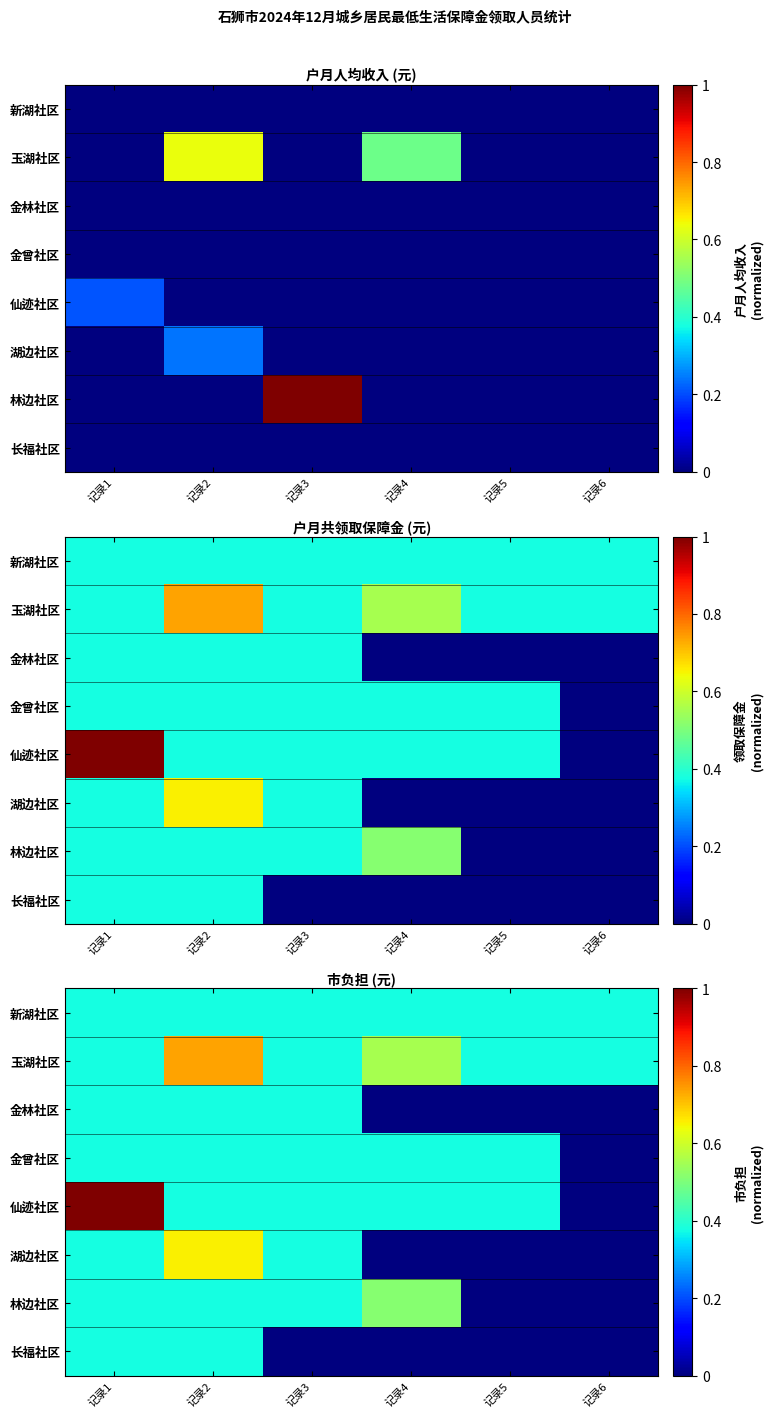

At how many categories does at least one series exceed 0?

6